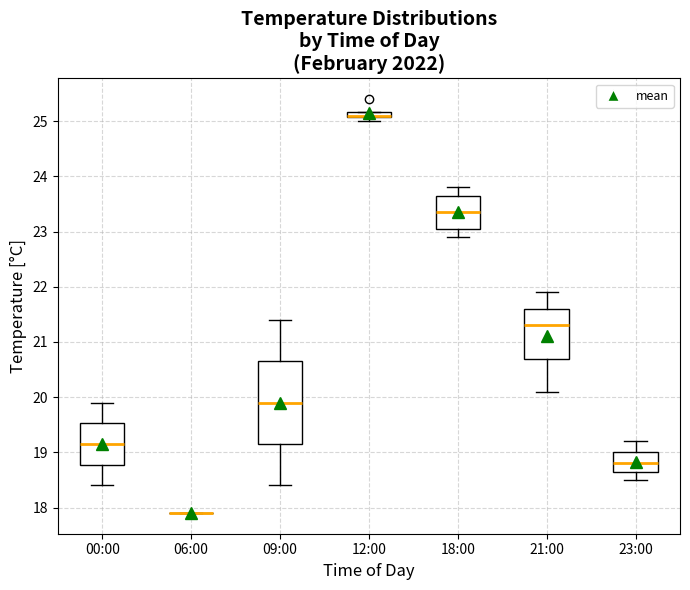

Where is the lower edge of the box for 12:00 on the y-axis? The values are not printed on the chart, so give them approximately, as read against the axis.

25.1